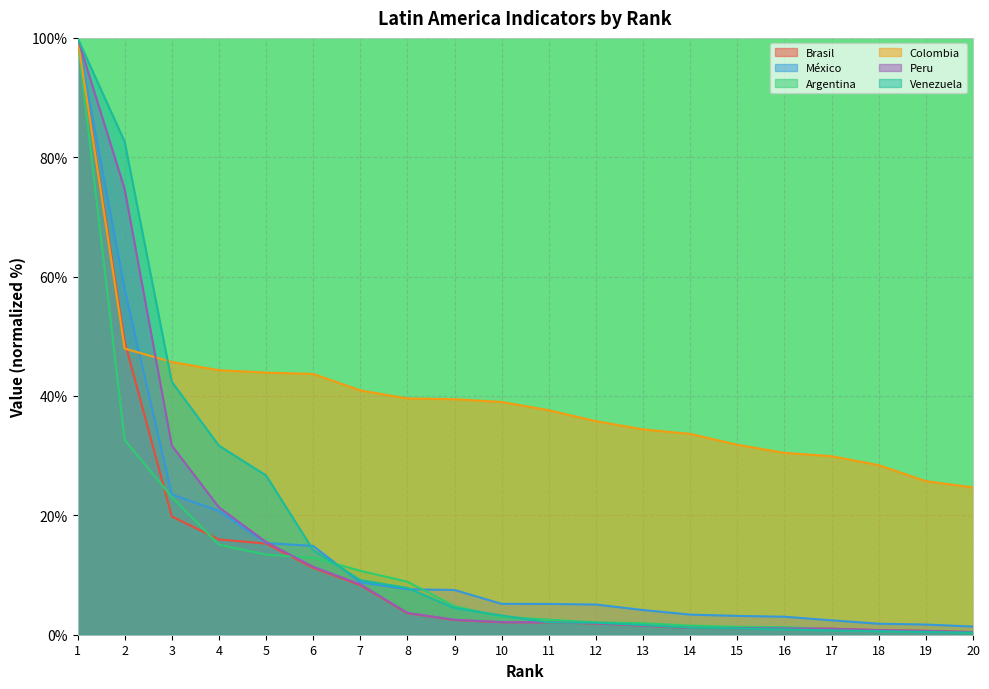

Reading left to right, extract all data points from this chart.

Brasil: 100.0	49.1	19.8	16.0	15.3	11.2	8.3	3.6	2.5	2.1	2.1	1.9	1.5	1.1	1.1	1.1	1.0	0.8	0.6	0.4
México: 100.0	57.9	23.5	20.7	15.4	14.9	8.8	7.6	7.5	5.2	5.2	5.1	4.1	3.4	3.2	3.0	2.4	1.8	1.7	1.4
Argentina: 100.0	32.7	23.1	15.1	13.4	12.9	10.7	8.9	4.8	3.0	2.5	2.1	1.9	1.5	1.3	1.3	0.9	0.6	0.6	0.3
Colombia: 100.0	47.9	45.7	44.3	43.9	43.7	40.9	39.6	39.5	39.0	37.6	35.8	34.4	33.6	31.8	30.5	29.9	28.4	25.7	24.7
Peru: 100.0	74.7	31.7	21.3	15.5	11.4	8.4	3.7	2.5	2.1	2.1	1.9	1.5	1.1	1.1	1.1	1.0	0.8	0.6	0.4
Venezuela: 100.0	82.6	42.4	31.7	26.7	14.2	9.2	7.8	4.5	3.2	2.1	2.0	1.6	1.2	1.1	0.9	0.7	0.6	0.5	0.4